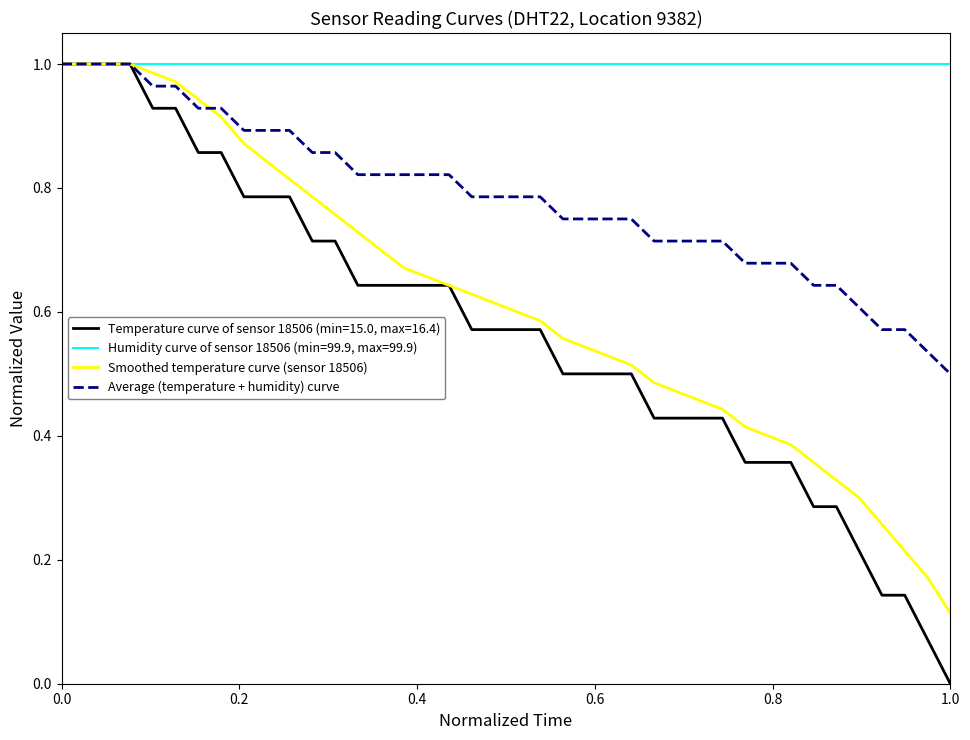

What is the sum of all Average (temperature + humidity) curve values?

31.4